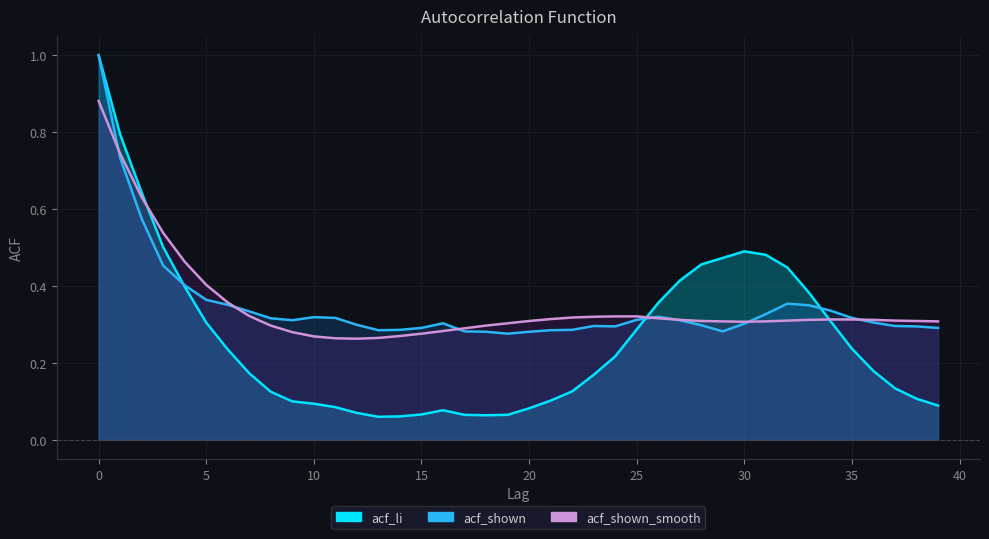

Where is the first local minimum for acf_li?

13